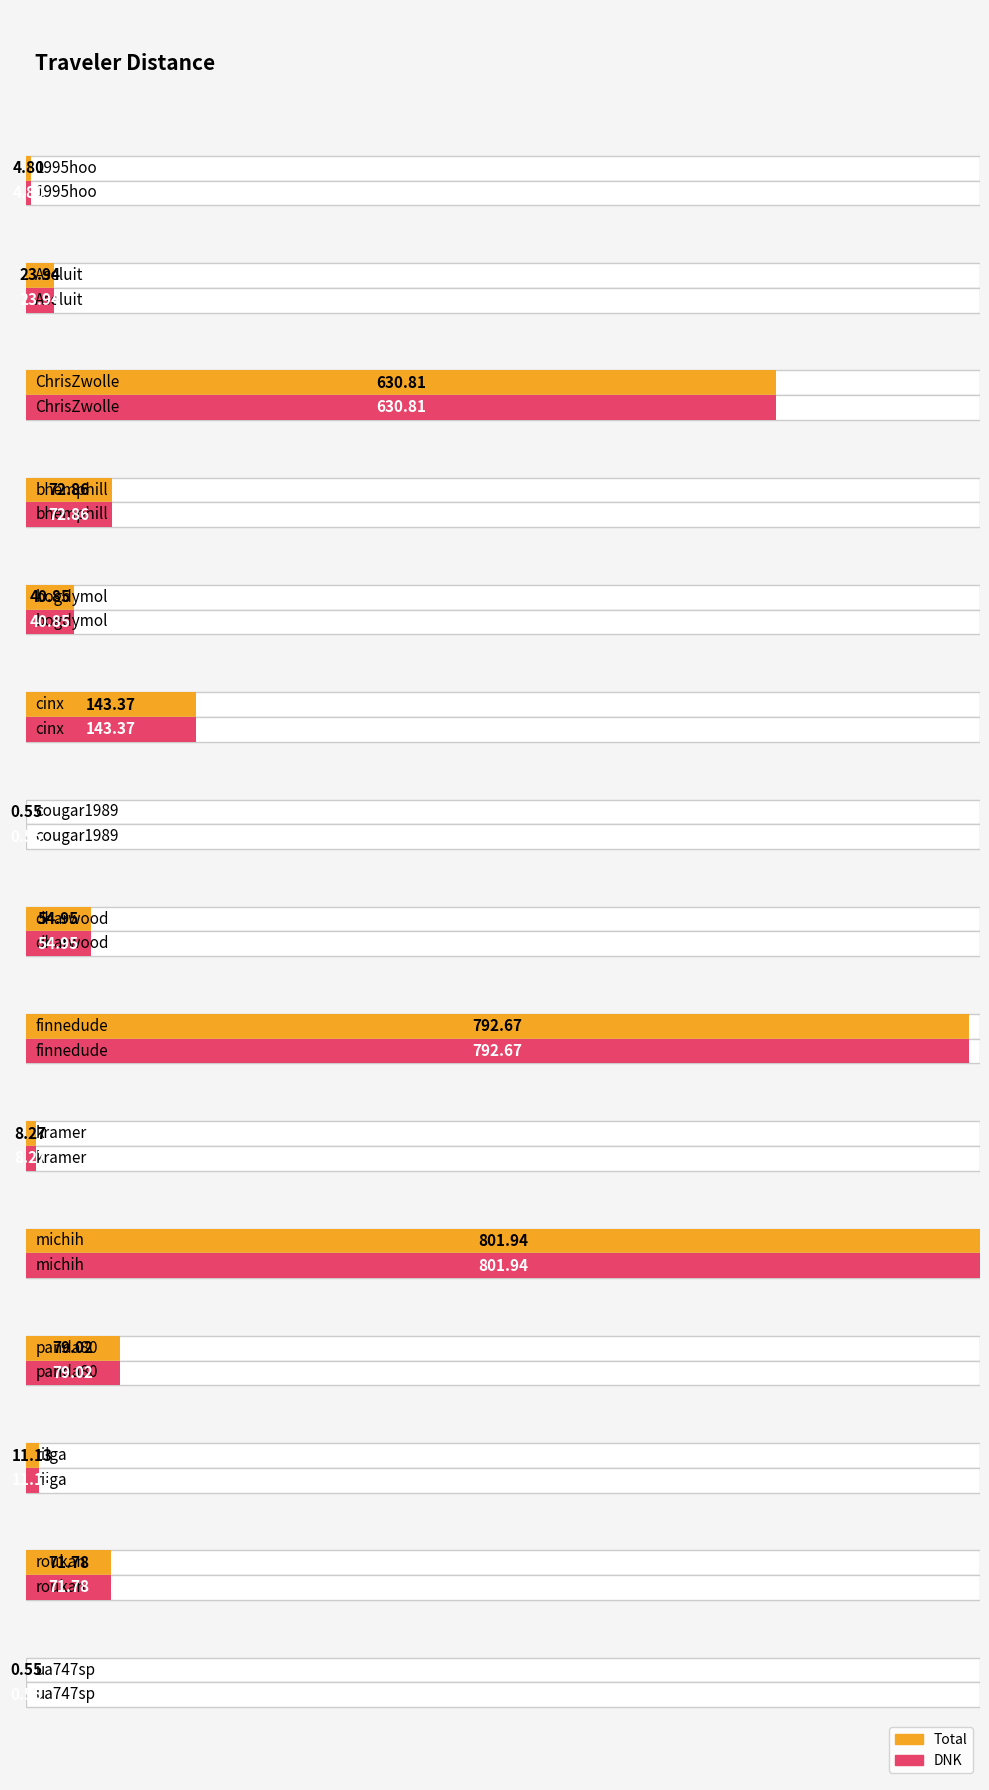

Is the value of DNK at dharwood greater than the value of Total at panda80?

No